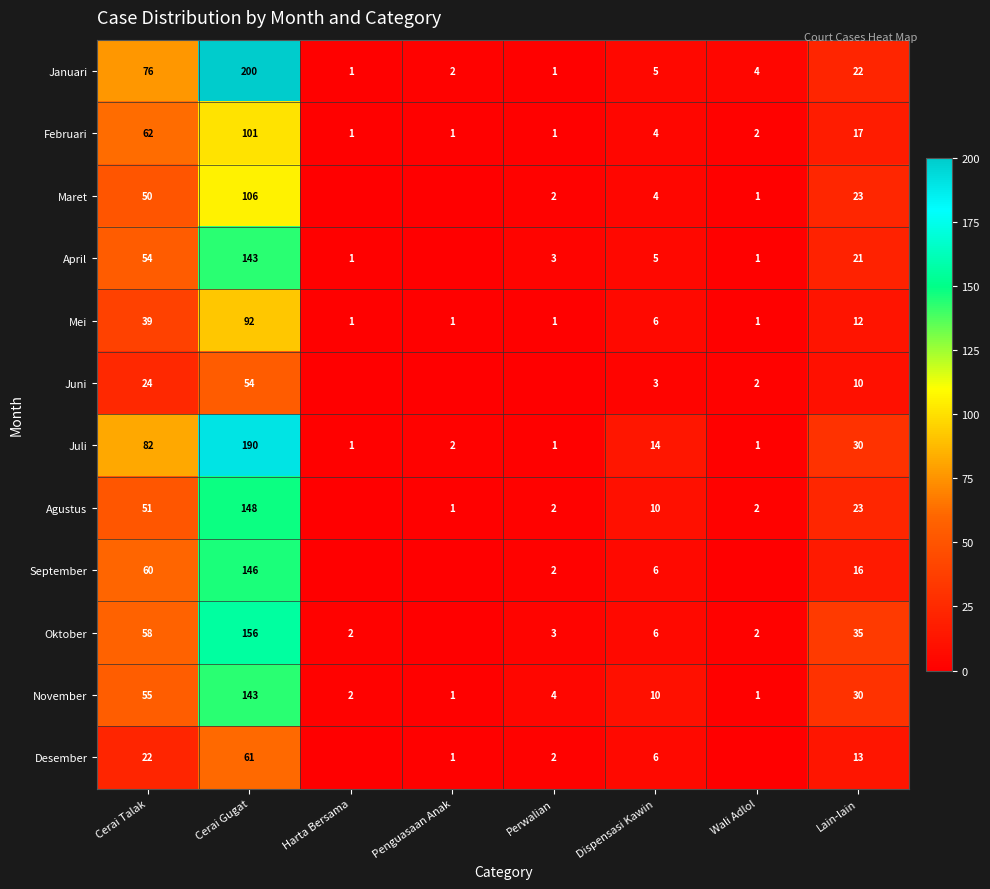

At which category is the sum across all series the highest?

Cerai Gugat